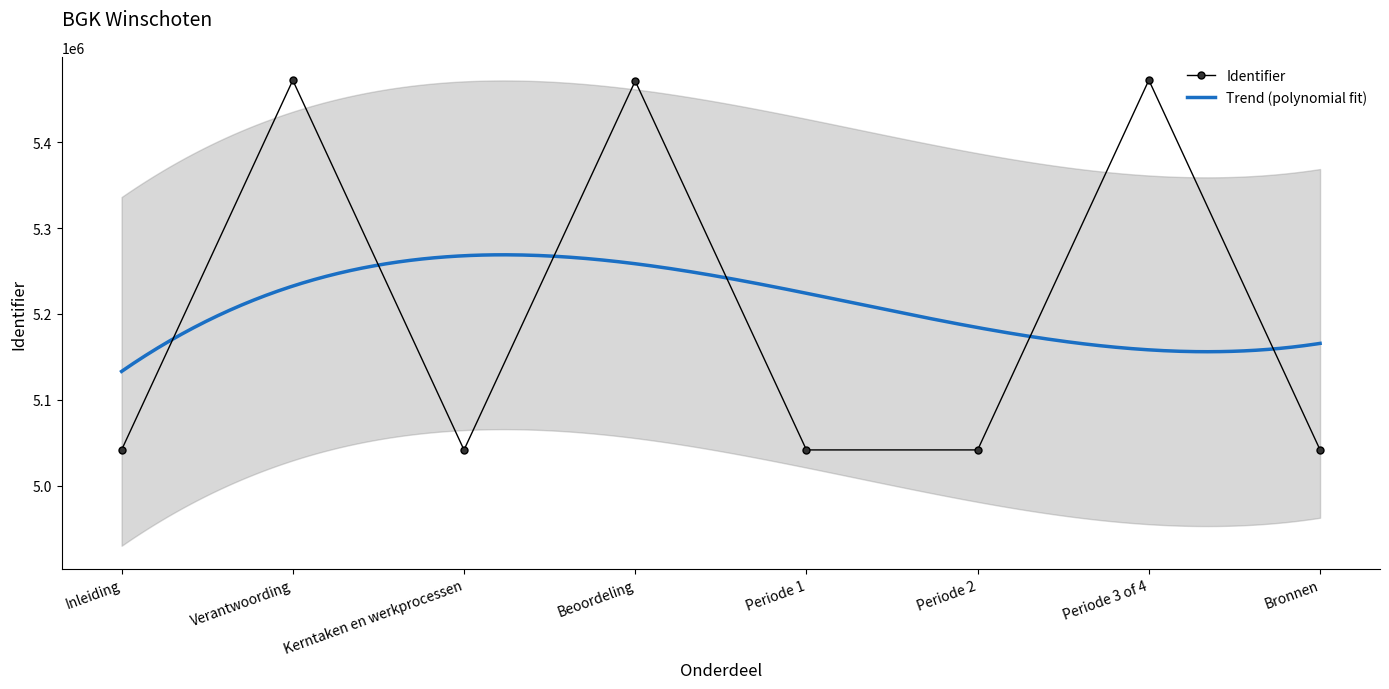

Rank the categories by value from lowest to highest.

Inleiding, Periode 1, Kerntaken en werkprocessen, Periode 2, Bronnen, Beoordeling, Verantwoording, Periode 3 of 4